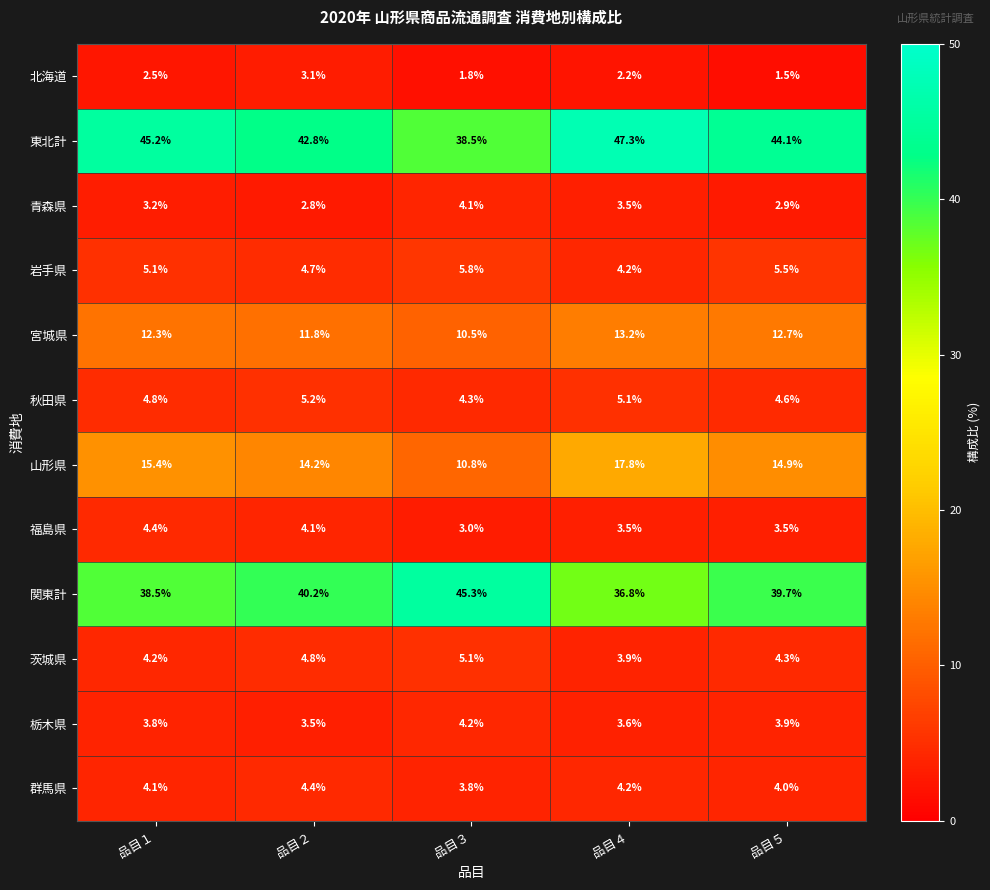

Which category has the lowest value in the 北海道 series?

品目５